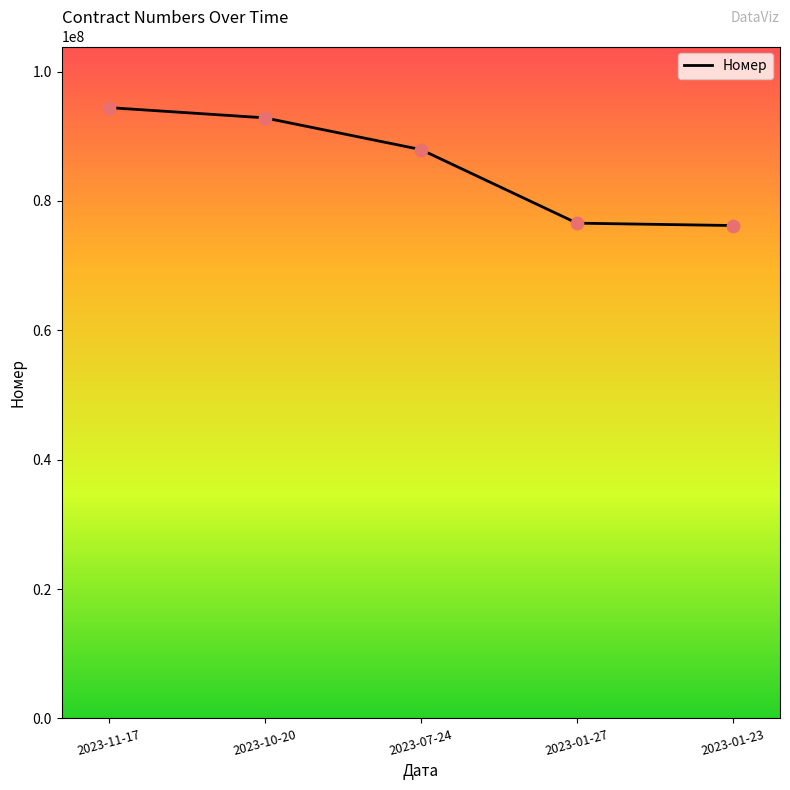

What is the ratio of the value at 2023-11-17 to the value at 2023-01-27?

1.2